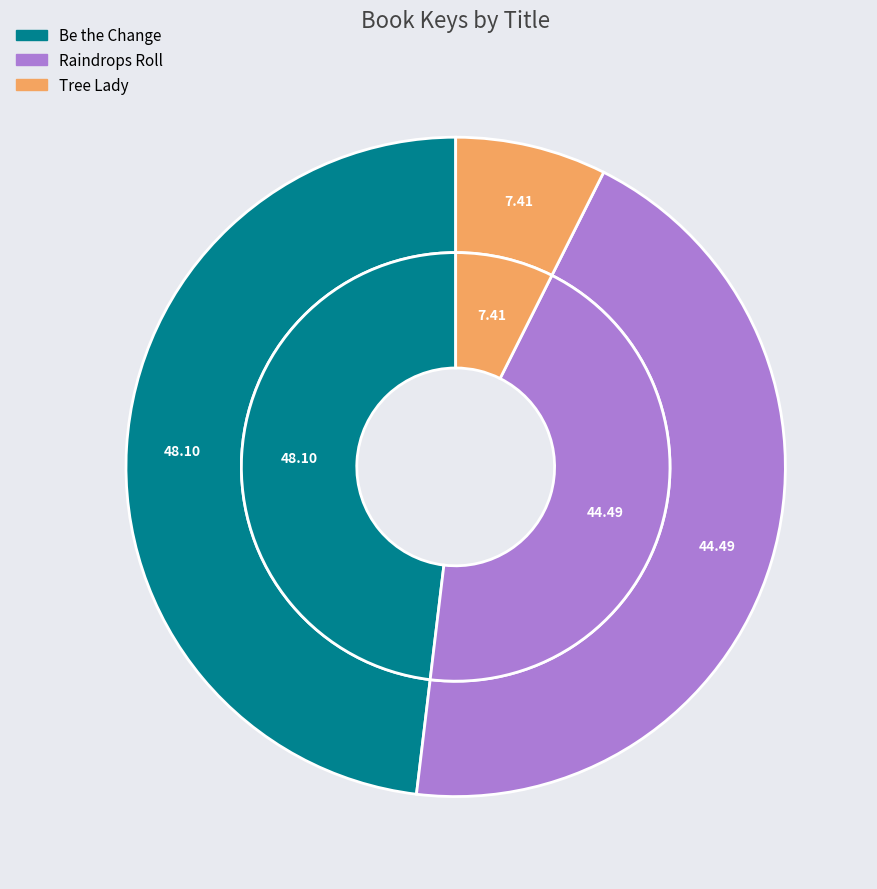

Rank the categories by value from highest to lowest.

Be the Change, Raindrops Roll, Tree Lady